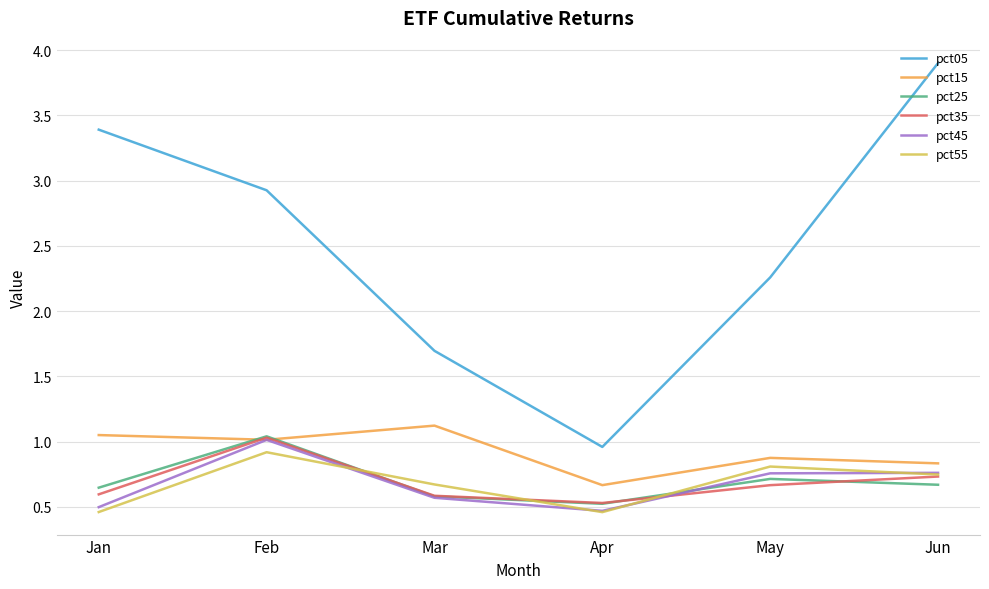

How many lines are shown in the chart?

6